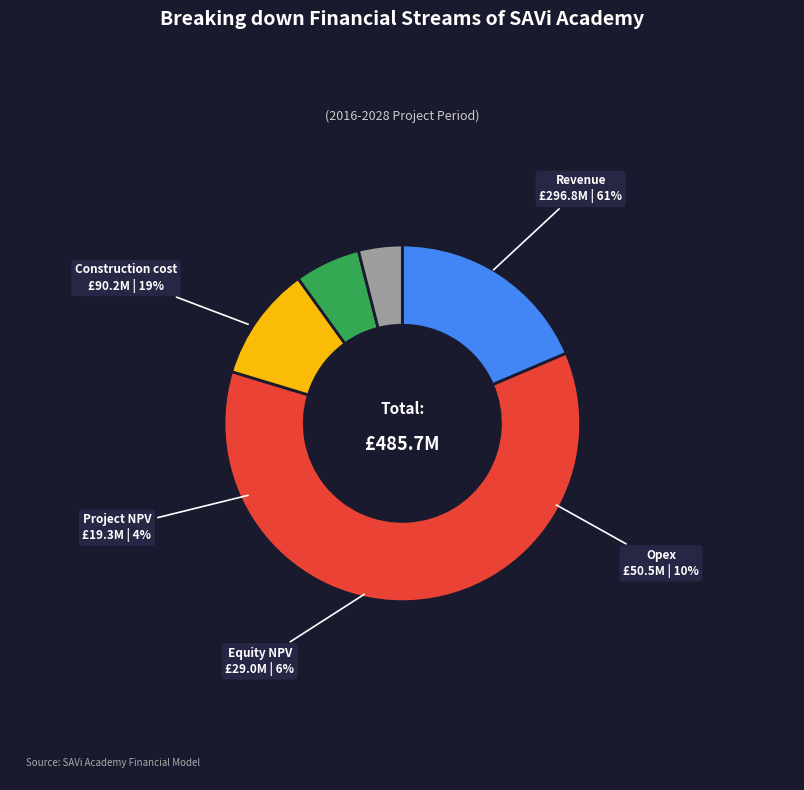

To the nearest percent, what percentage of the pie is Project NPV?

4%